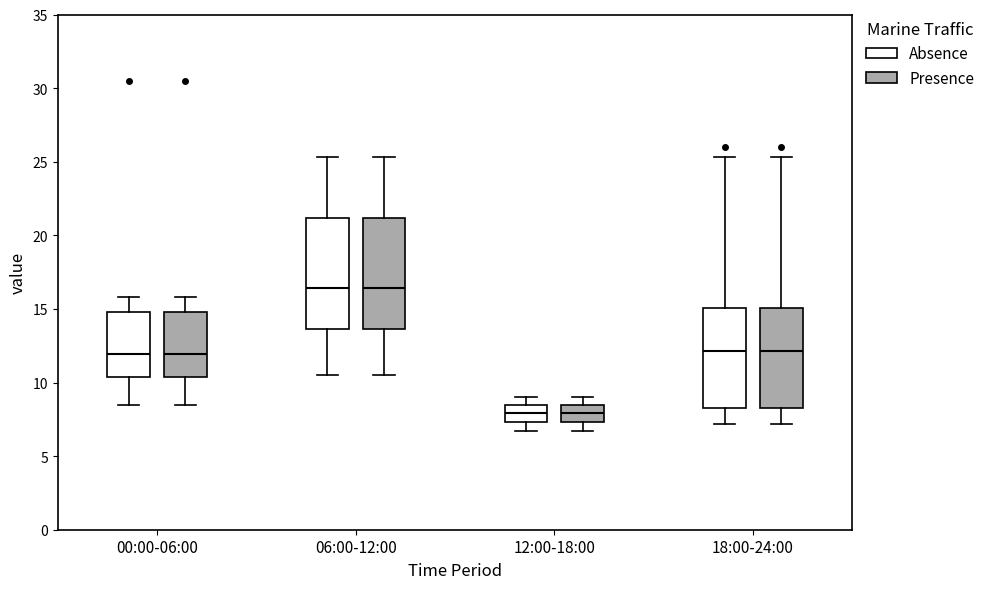

Reading left to right, read every box against the y-axis: the position of its median line, the range the box covers, and the ends of its whiskers. The values are not printed on the chart, so give them approximately, as read against the axis.

00:00-06:00 (Absence): median 12.0, box 10.5 to 15.0, whiskers 8.5 to 16.0
00:00-06:00 (Presence): median 12.0, box 10.5 to 15.0, whiskers 8.5 to 16.0
06:00-12:00 (Absence): median 16.5, box 13.5 to 21.0, whiskers 10.5 to 25.5
06:00-12:00 (Presence): median 16.5, box 13.5 to 21.0, whiskers 10.5 to 25.5
12:00-18:00 (Absence): median 8.0, box 7.5 to 8.5, whiskers 6.5 to 9.0
12:00-18:00 (Presence): median 8.0, box 7.5 to 8.5, whiskers 6.5 to 9.0
18:00-24:00 (Absence): median 12.0, box 8.5 to 15.0, whiskers 7.0 to 25.5
18:00-24:00 (Presence): median 12.0, box 8.5 to 15.0, whiskers 7.0 to 25.5